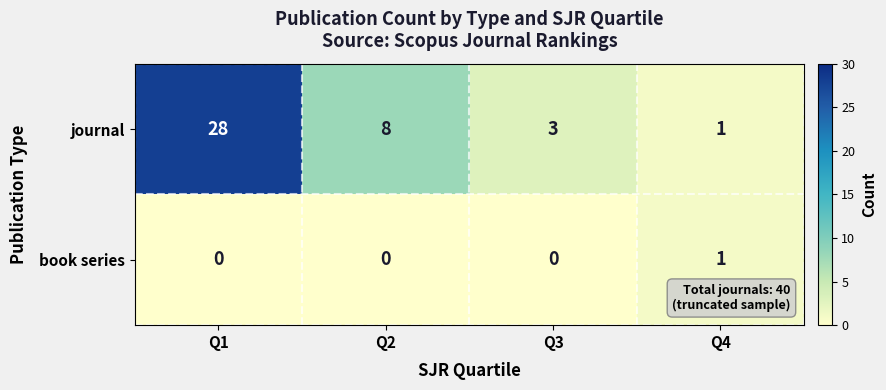

Which series has the largest range (max minus min)?

journal